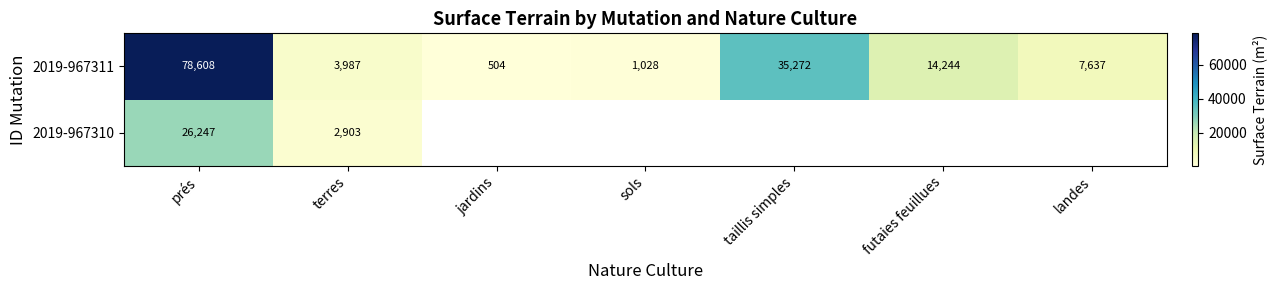

Rank the series at terres from lowest to highest value.

2019-967310, 2019-967311